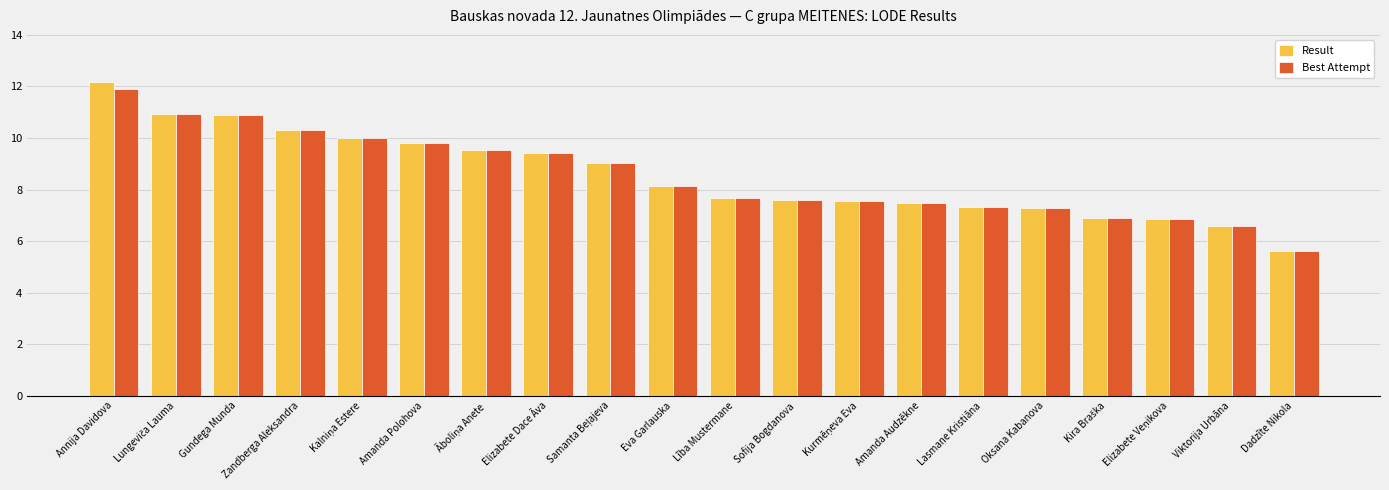

What is the label of the 13th bar from the right?

Elizabete Dace Āva